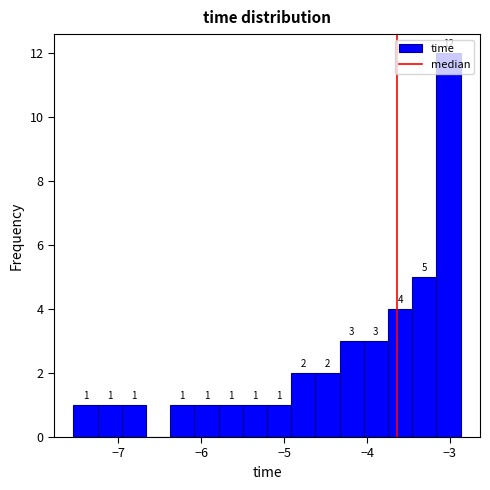

Read against the x-axis, roughly where is the centre of the tallest bar?

-3.0